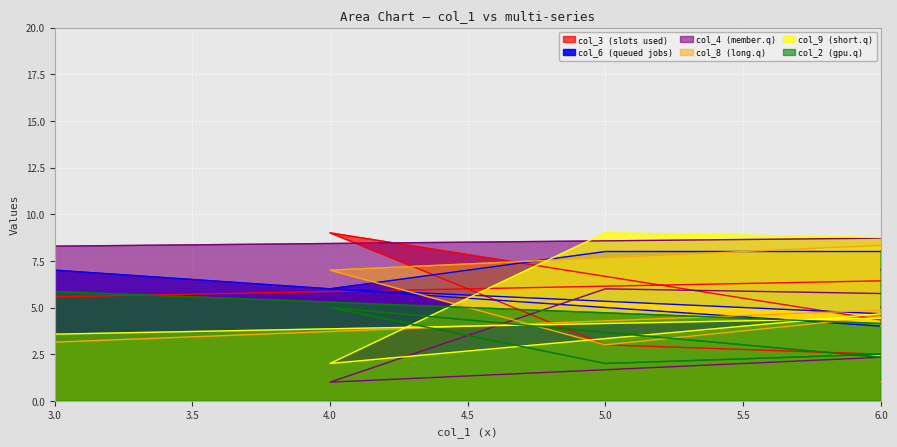

The col_9 series shows 3 at 1. True or false?

True